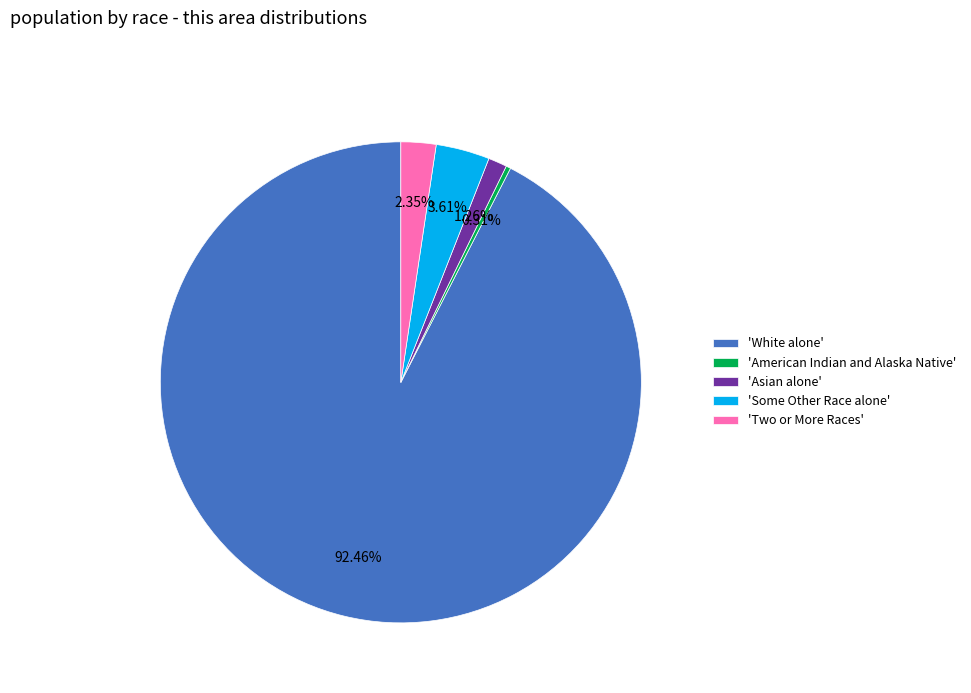

Is the sum of 'White alone' and 'Some Other Race alone' greater than half?

Yes